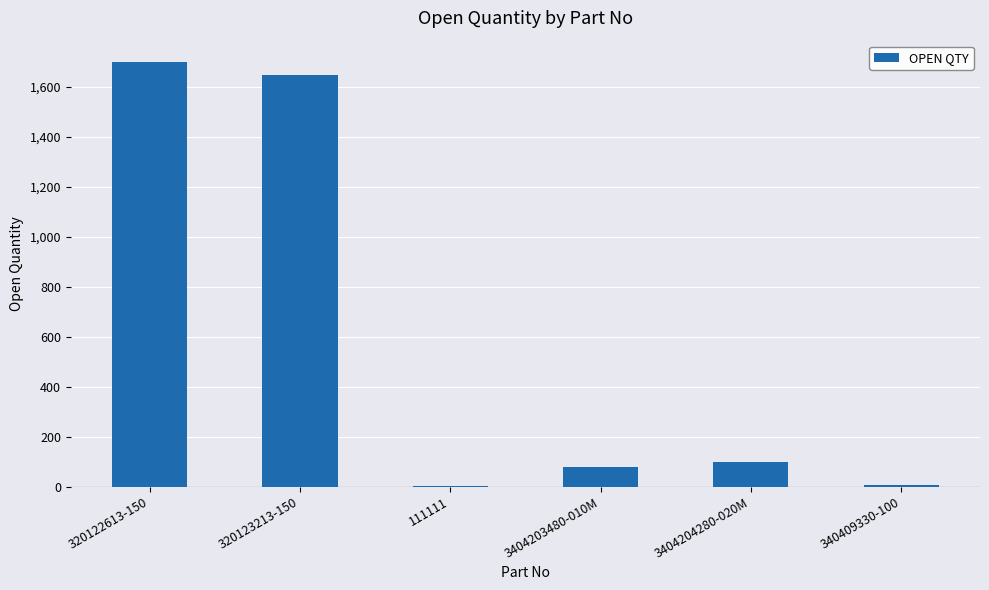

Is it true that the value at 320122613-150 is 2548?

False